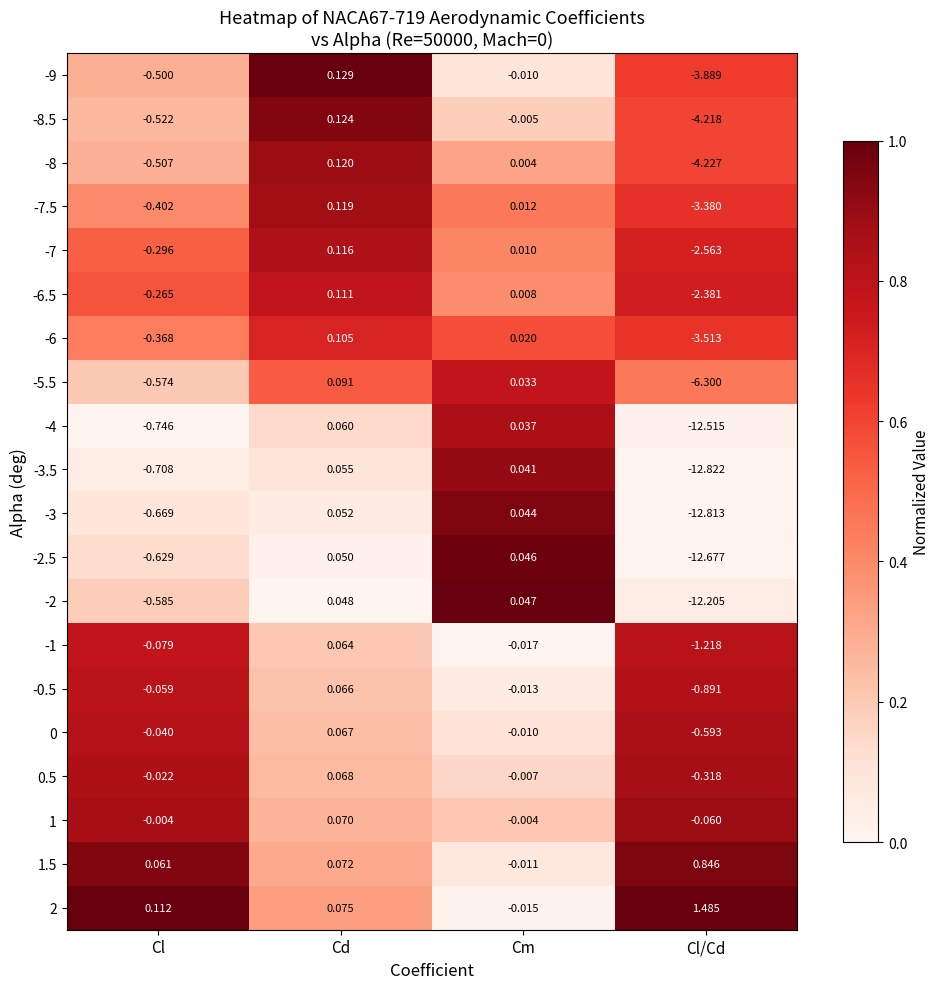

At which category is the sum across all series the highest?

Cd